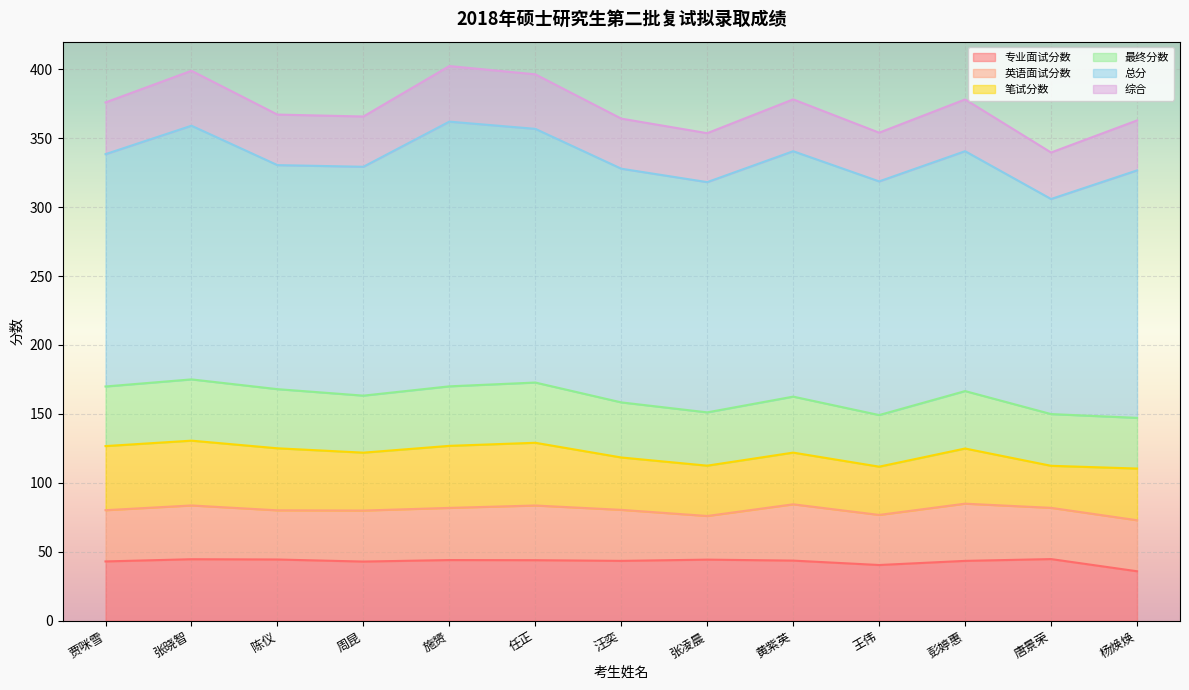

What is the difference between the 专业面试分数 values at 任正 and 唐景荣?

0.8